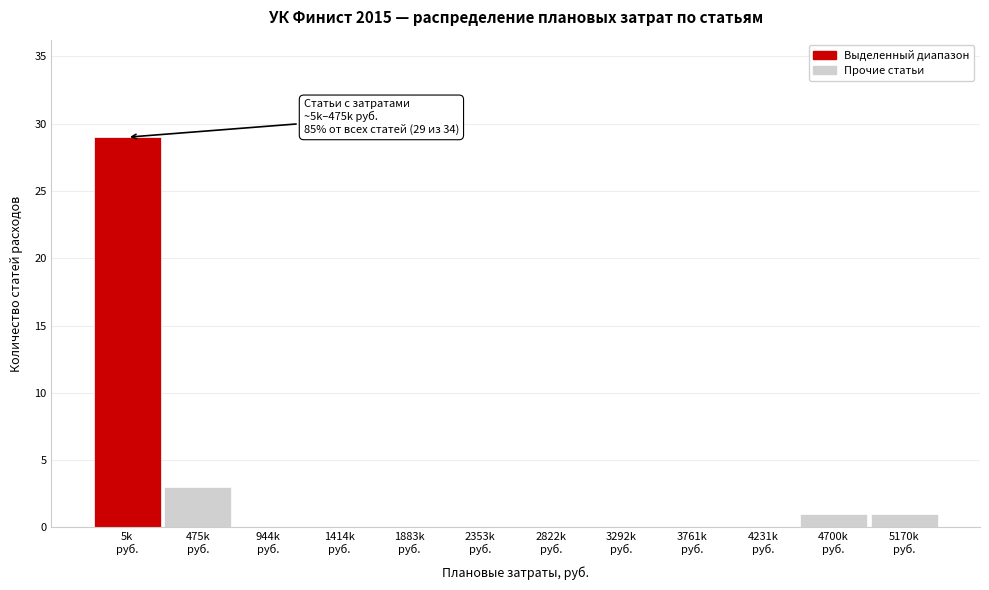

What is the sum of all values?

34